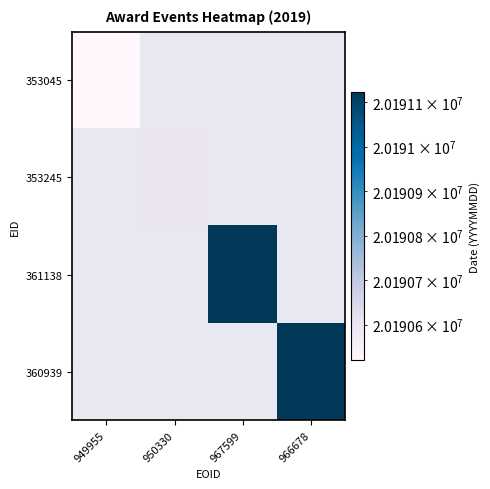

What is the minimum value shown in the chart?

20190520.0